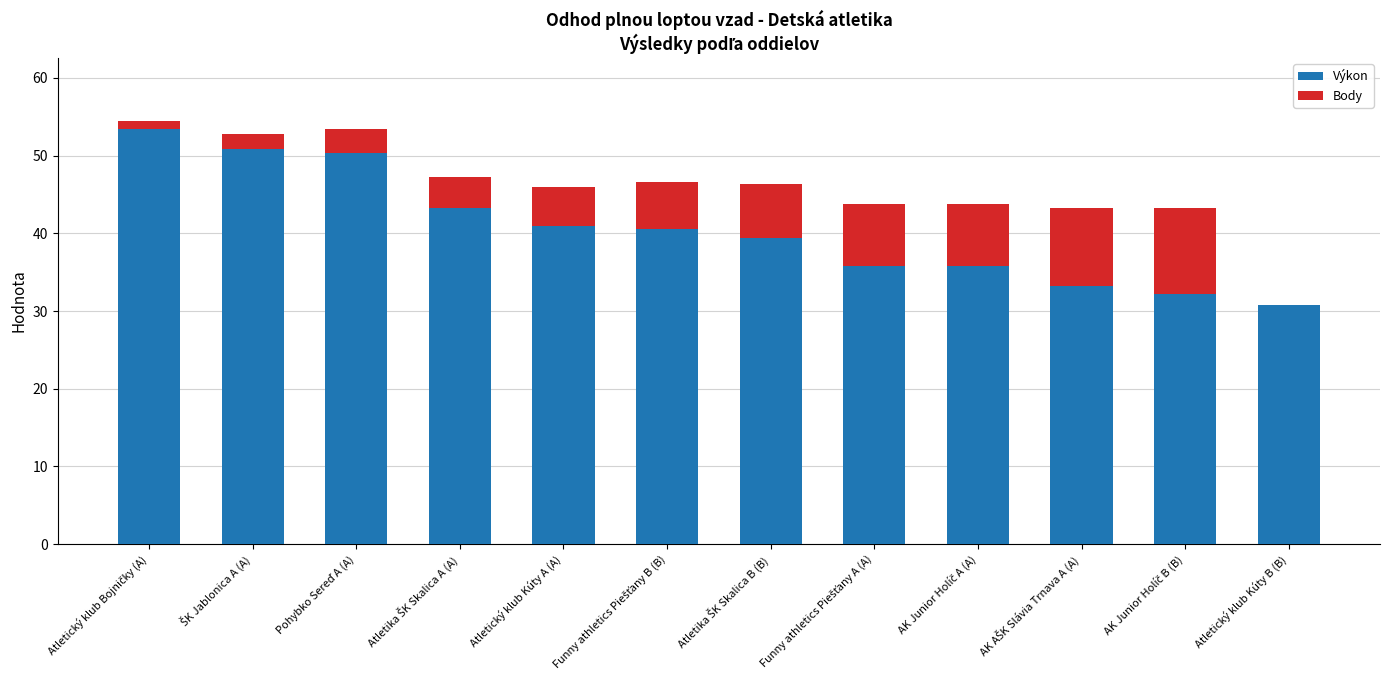

What are all the series names shown in the legend?

Výkon, Body